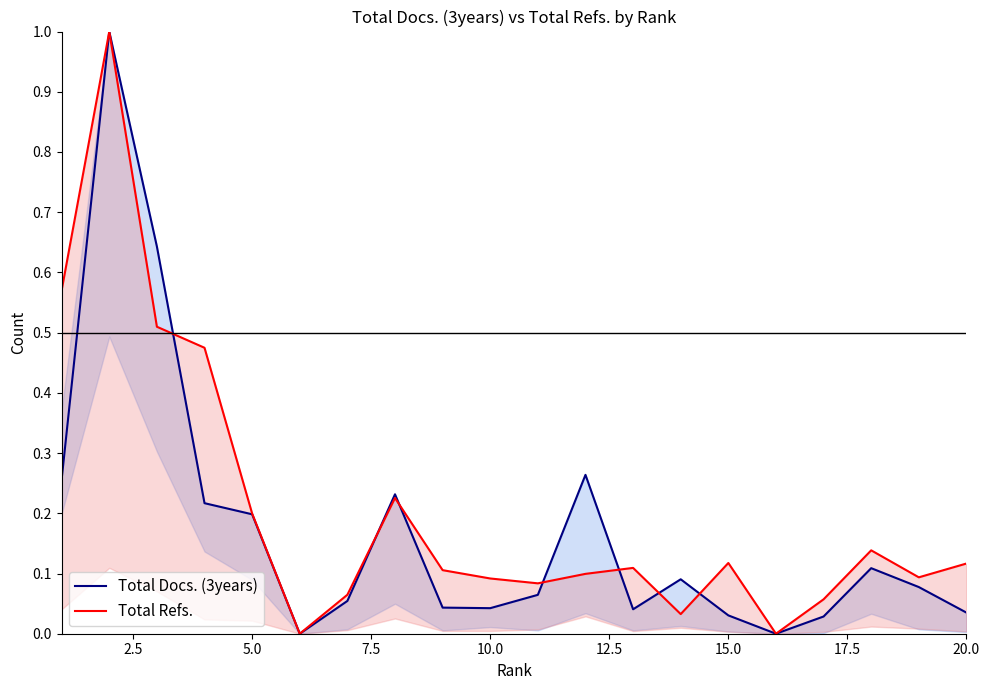

How many values in Total Refs. are above zero?

18